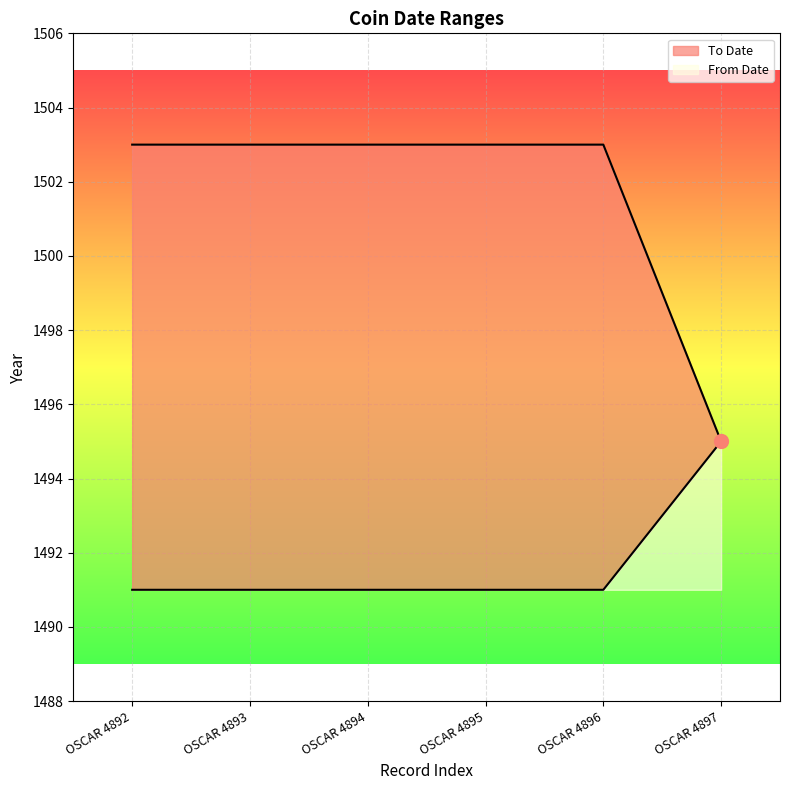

At how many categories does at least one series exceed 1496?

5